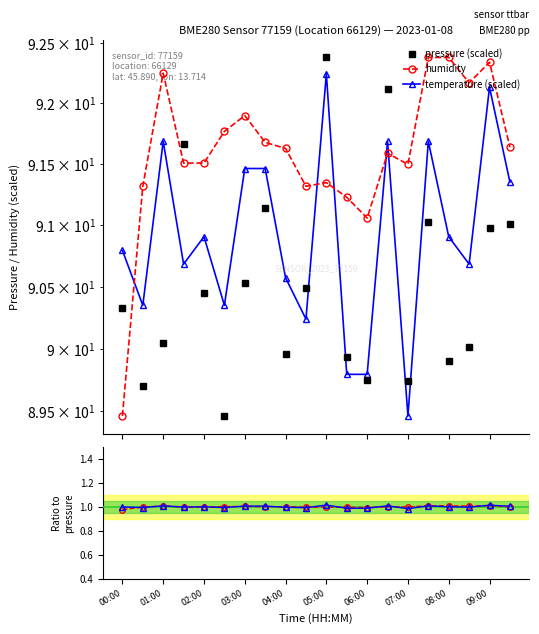

True or false: pressure (scaled) and humidity intersect in this chart.

True